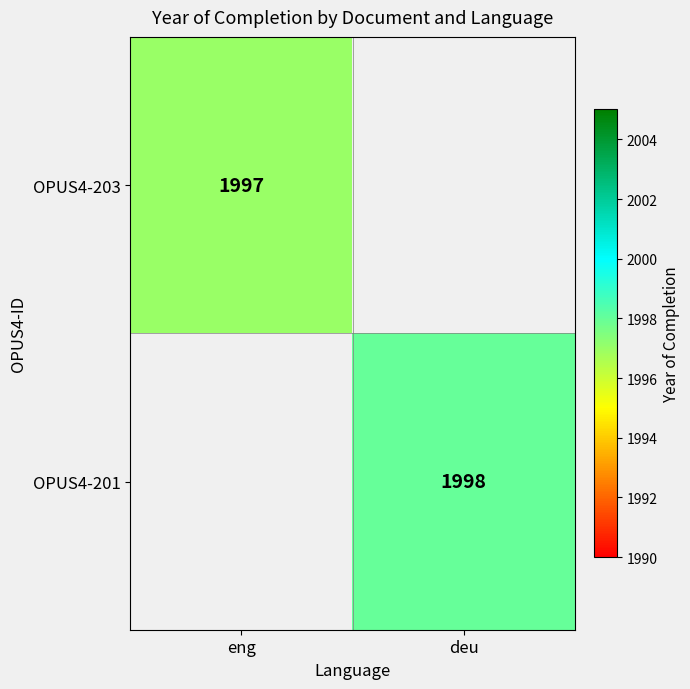

True or false: OPUS4-201 has a value of 1998 at deu.

True